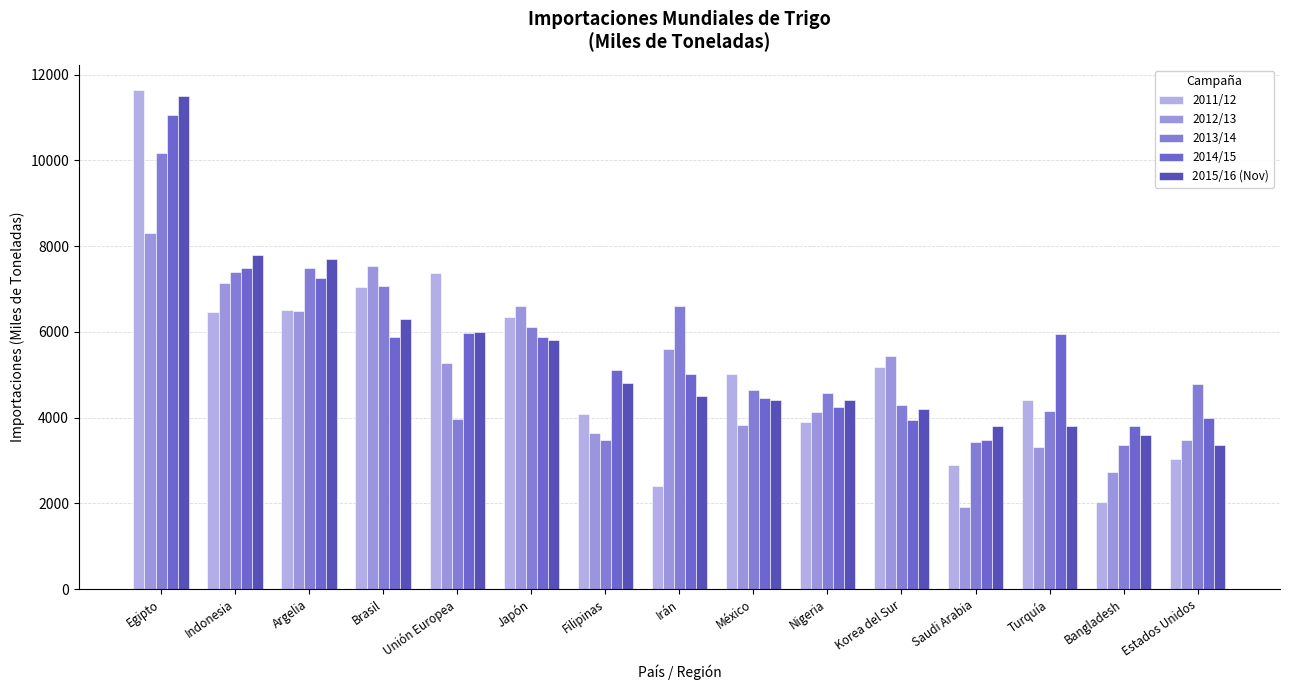

How many bars are there in each group?

5